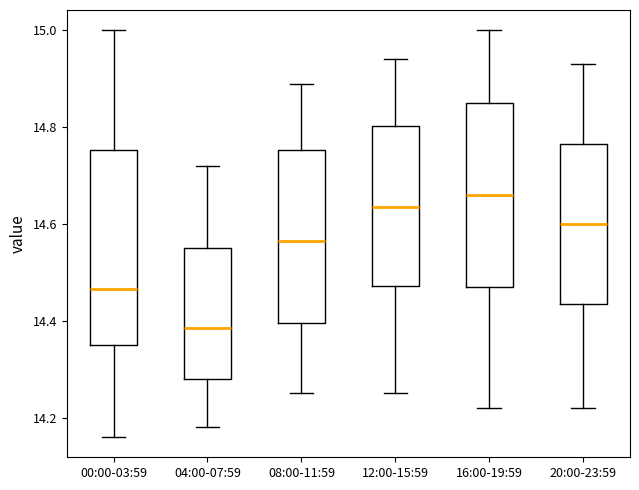

Where does the upper whisker of the box for 00:00-03:59 end on the y-axis? The values are not printed on the chart, so give them approximately, as read against the axis.

15.00